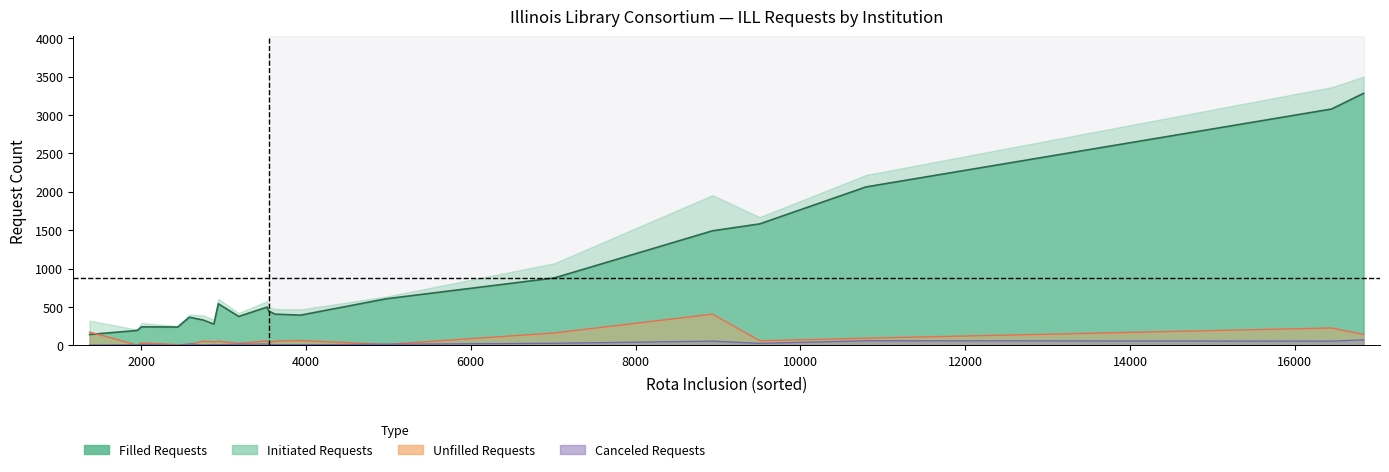

Does the chart have visible grid lines?

No